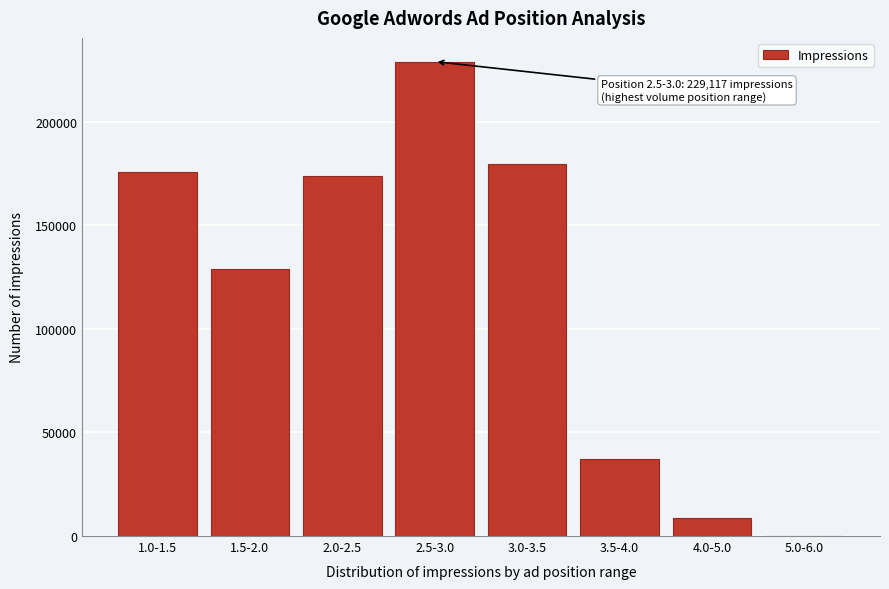

Reading left to right, list all the values displayed in this chart.

1.0-1.5=175696	1.5-2.0=128799	2.0-2.5=174048	2.5-3.0=229117	3.0-3.5=179567	3.5-4.0=37060	4.0-5.0=8853	5.0-6.0=70